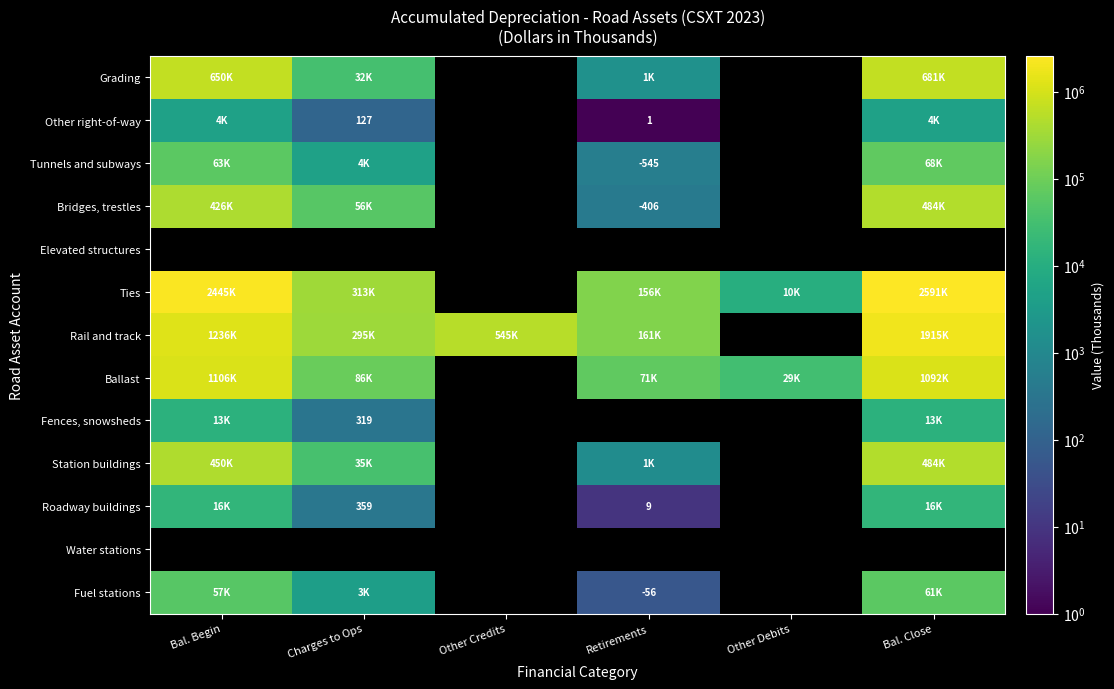

Where does the Roadway buildings series first go above 359?

Bal. Begin